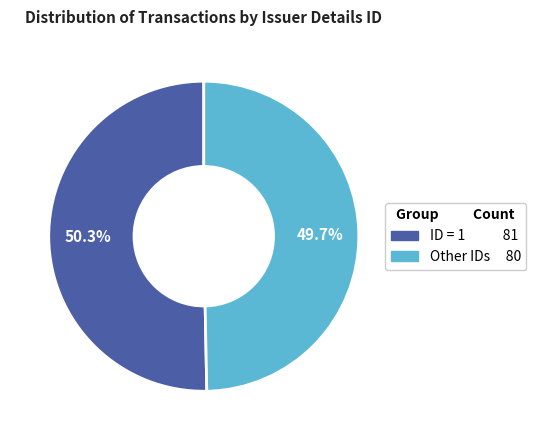

Is there any slice that represents more than half of the pie?

Yes